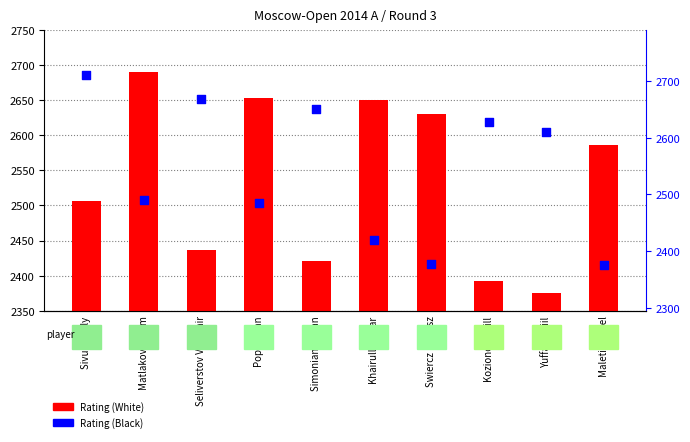

Which has a higher value, Matlakov Maxim or Swiercz Dariusz?

Matlakov Maxim